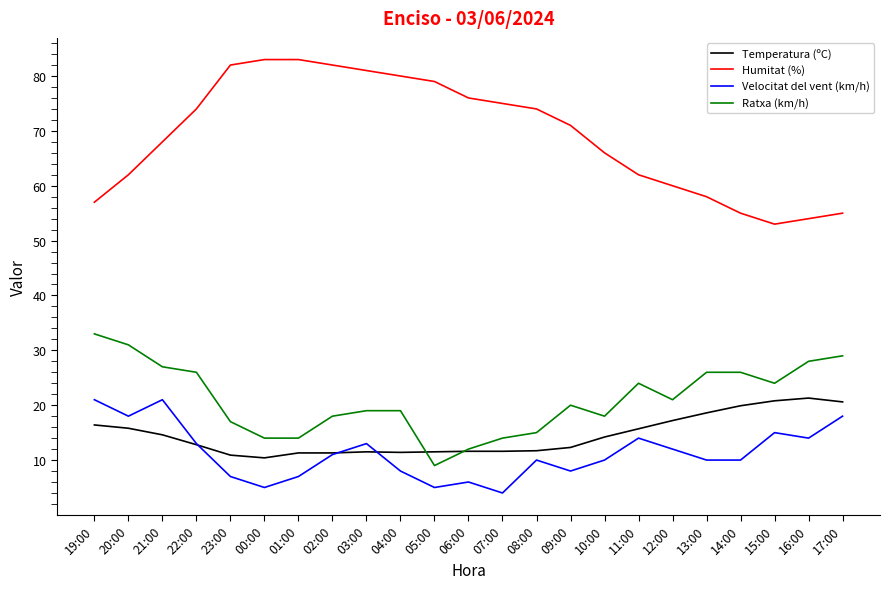

Rank the series at 16:00 from highest to lowest value.

Humitat (%), Ratxa (km/h), Temperatura (ºC), Velocitat del vent (km/h)